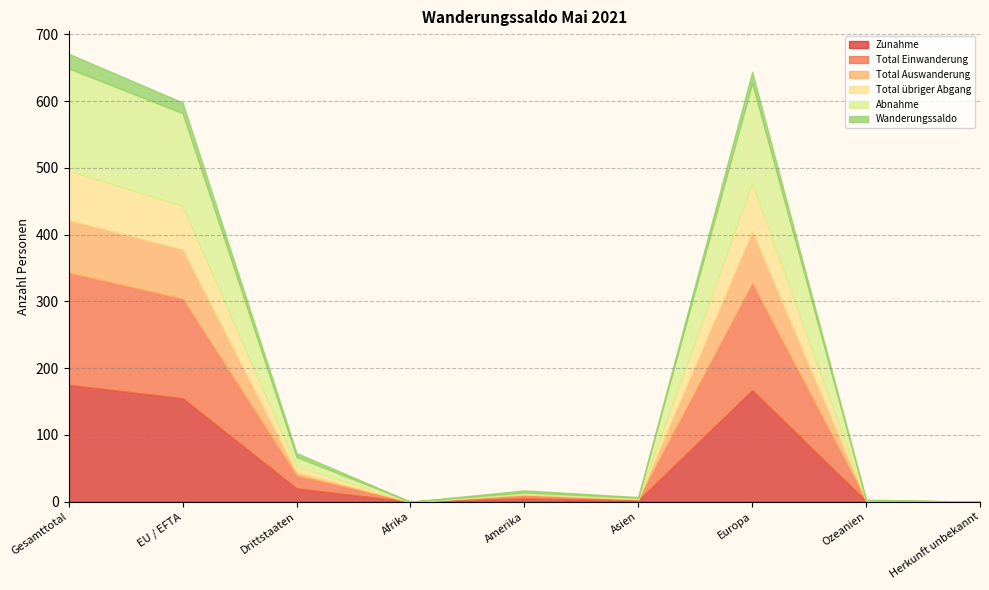

Which category has the lowest value across all series?

Afrika